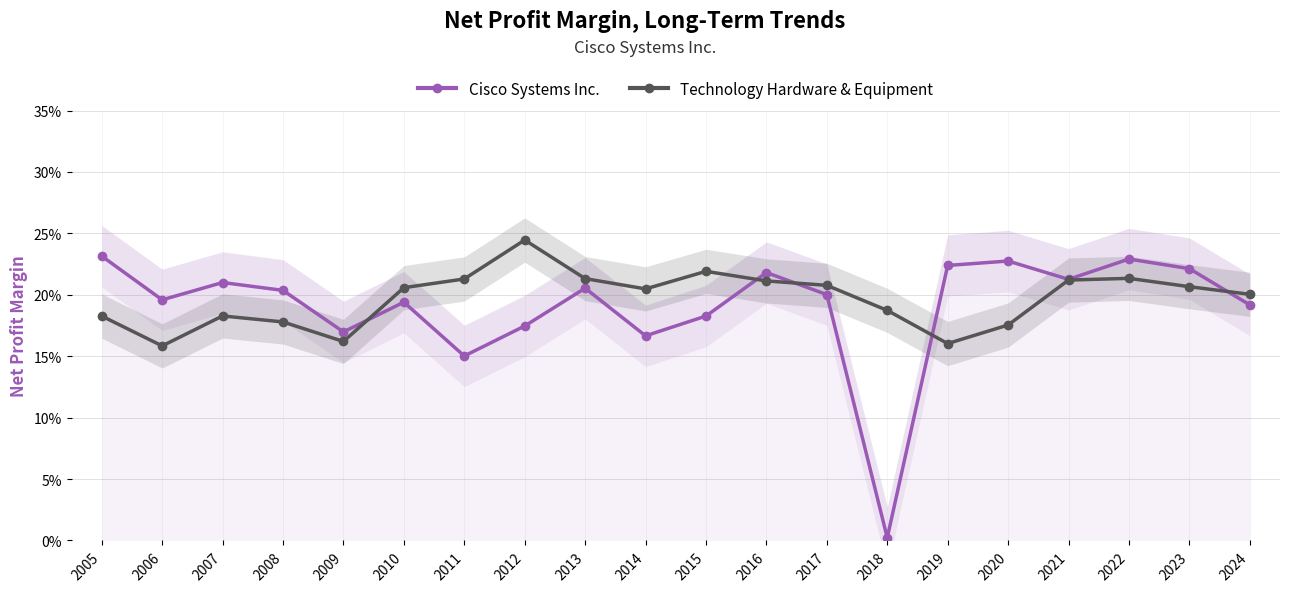

How many categories are shown in the chart?

20